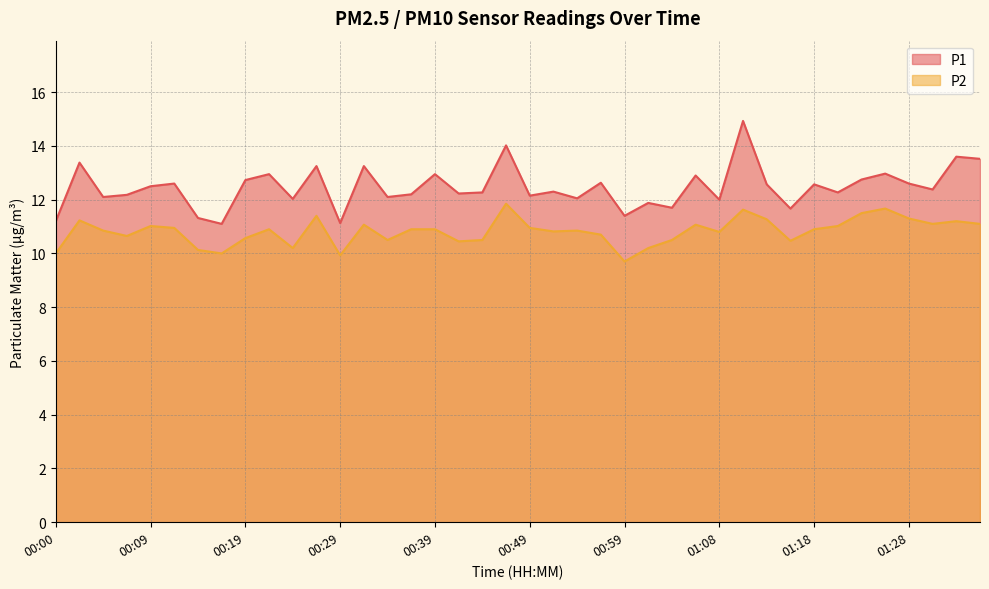

True or false: P2 and P1 cross at least once.

False